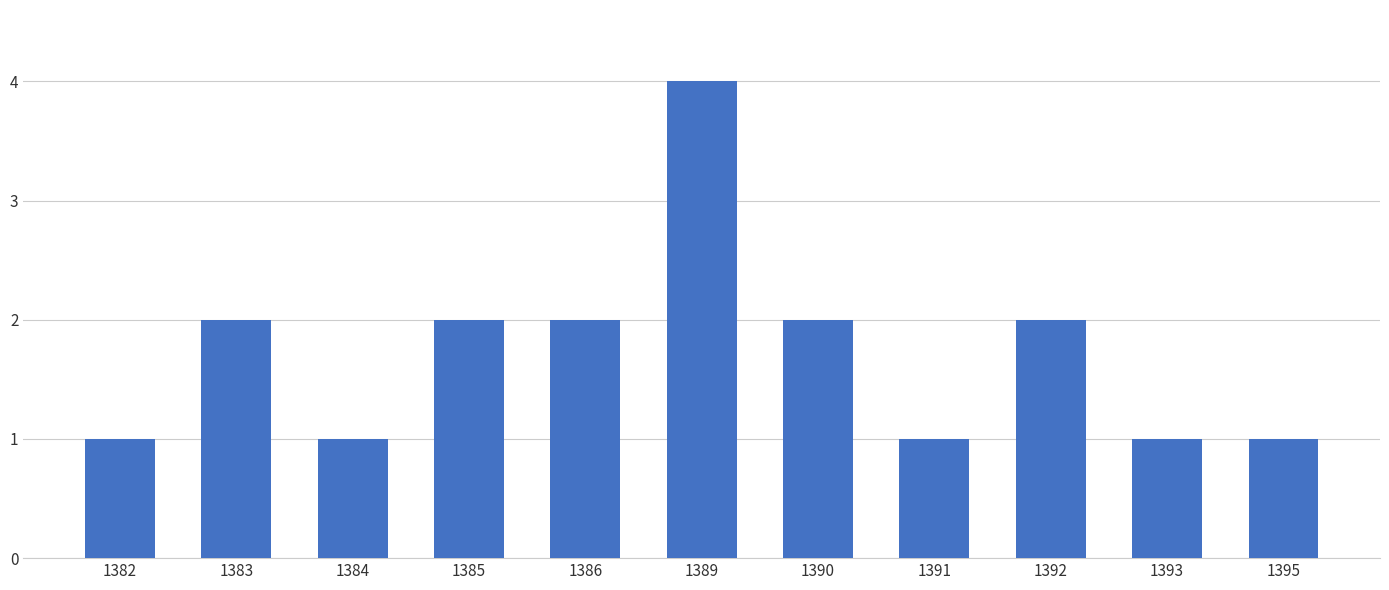

What is the change in value from 1389 to 1391?

-3